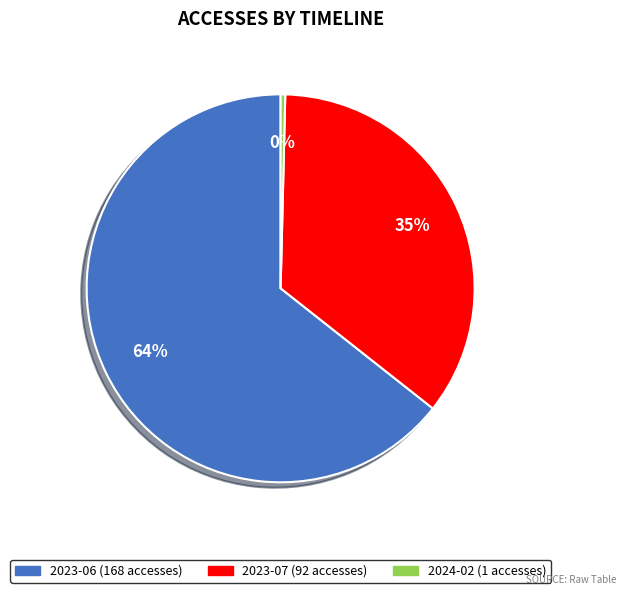

To the nearest percent, what is the average slice percentage?

33%